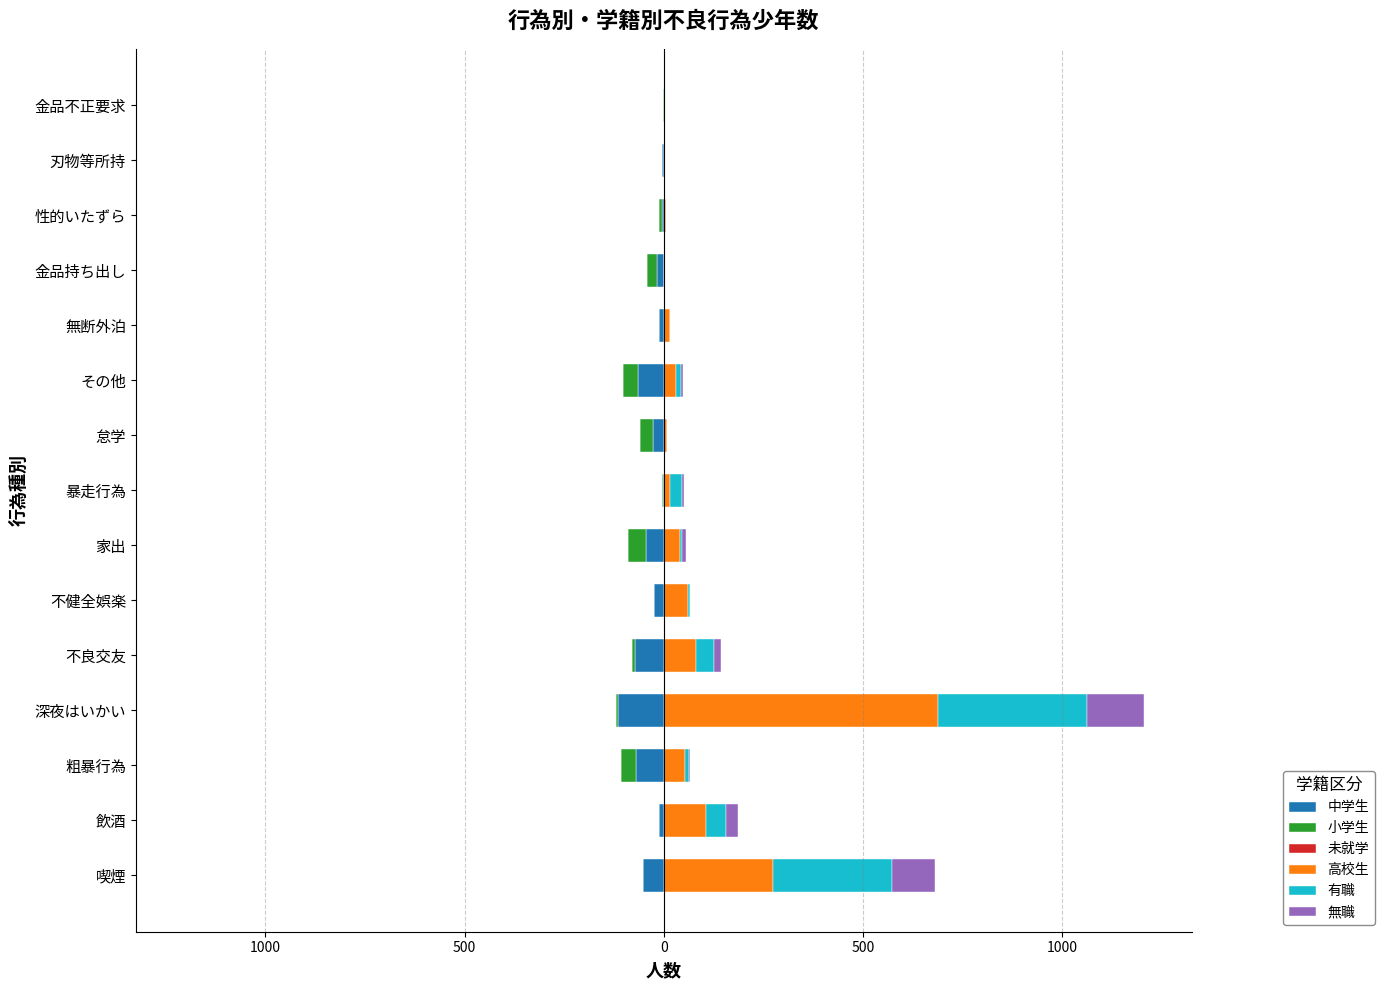

What are all the series names shown in the legend?

中学生, 小学生, 未就学, 高校生, 有職, 無職